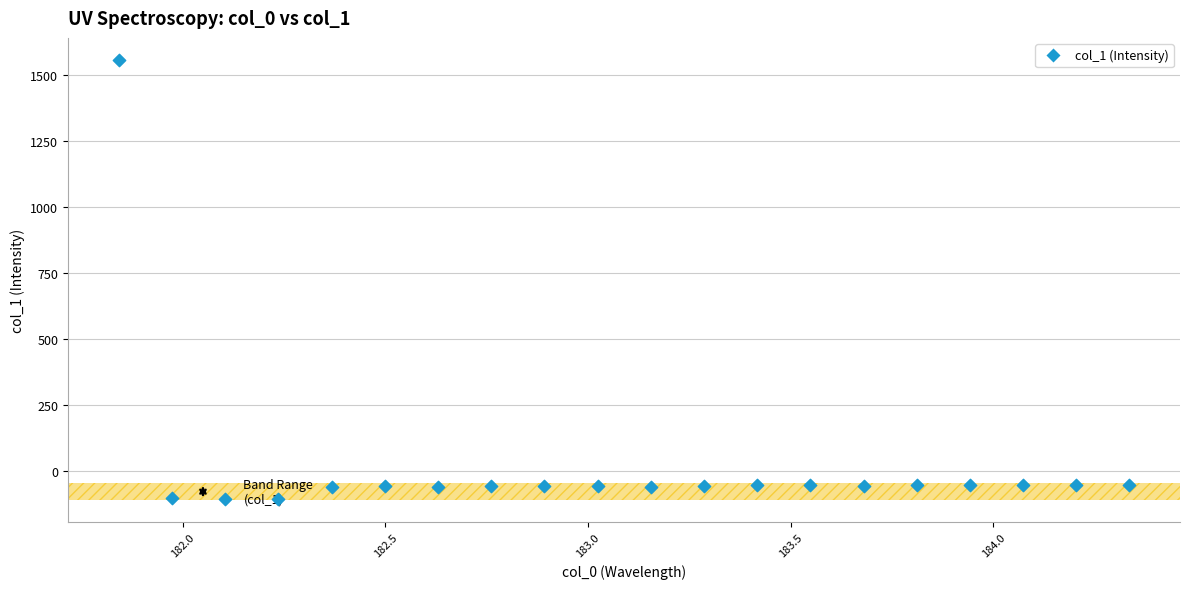

What is the range of Y values (max minus min)?

1660.8